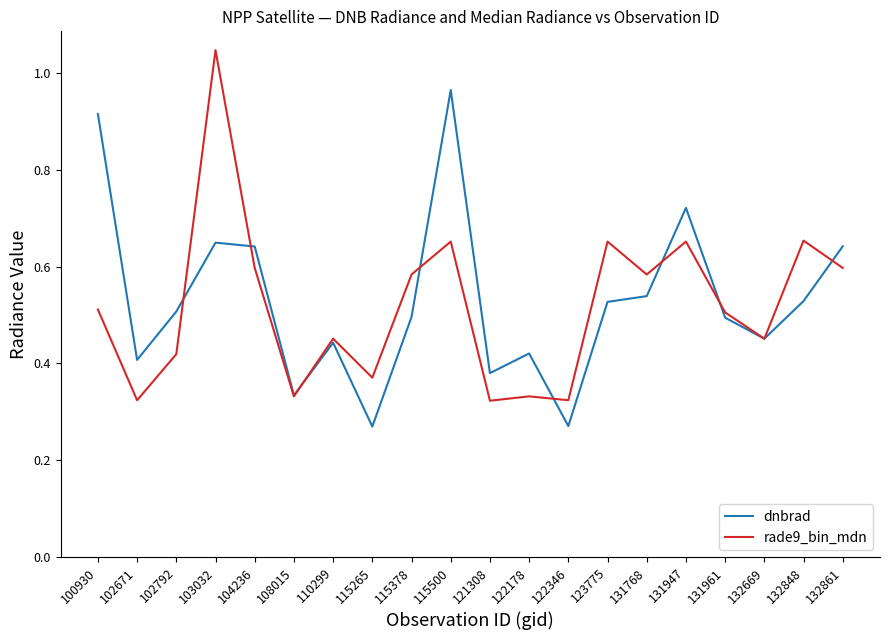

Is the value of rade9_bin_mdn at 122178 greater than the value of dnbrad at 131961?

No